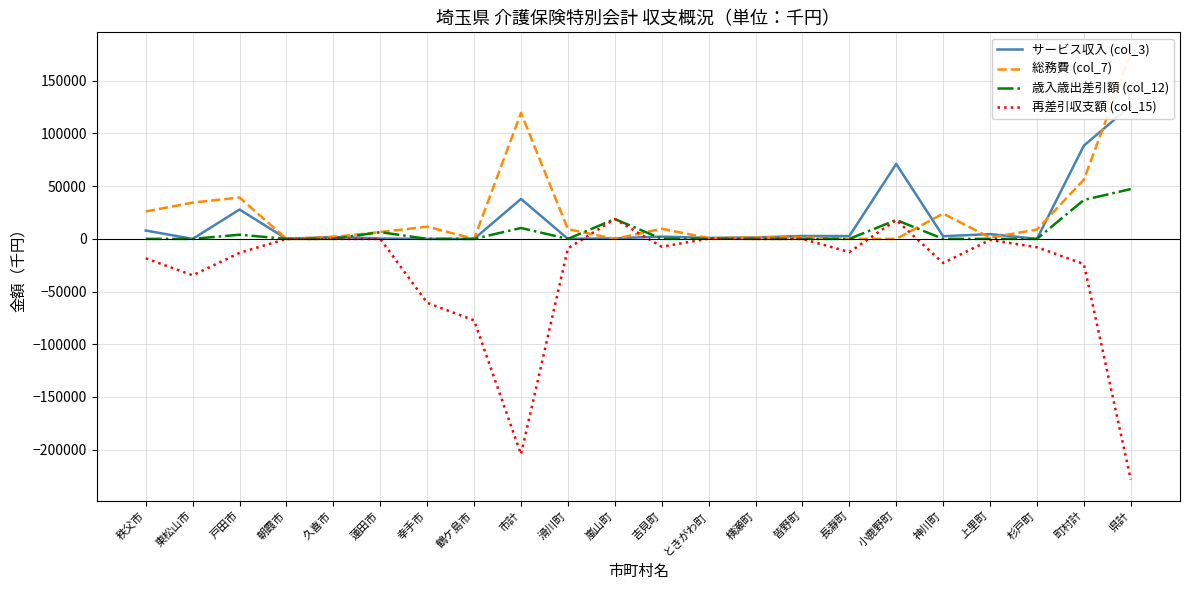

What is the value of the 歳入歳出差引額 (col_12) point at the 22nd from the left?

47240